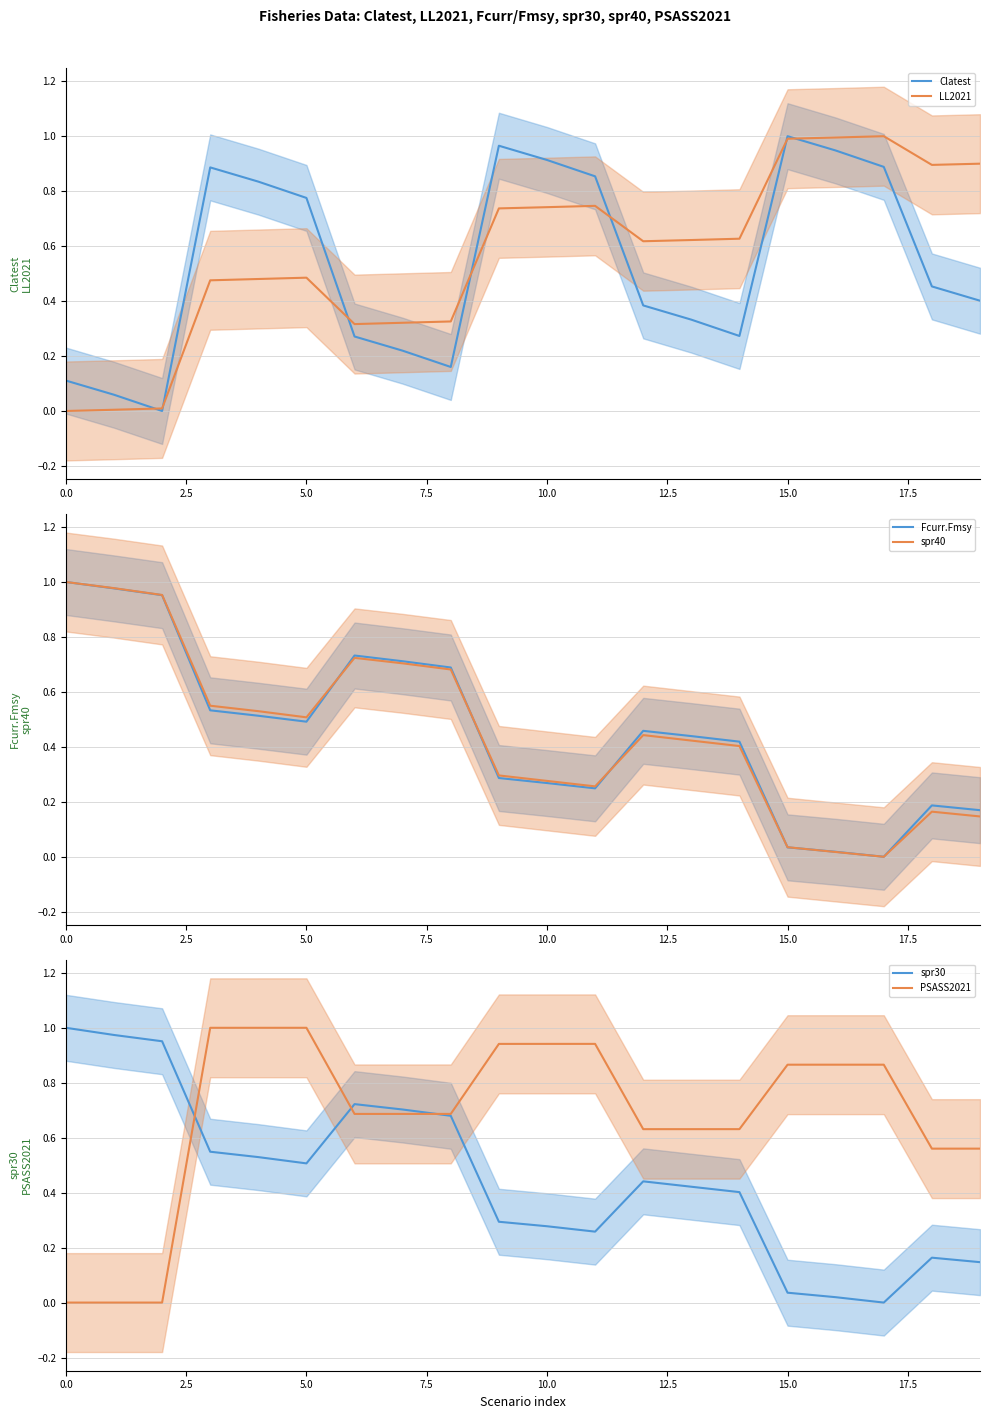

Is it true that Fcurr.Fmsy equals 0.8 at 5.0?

False